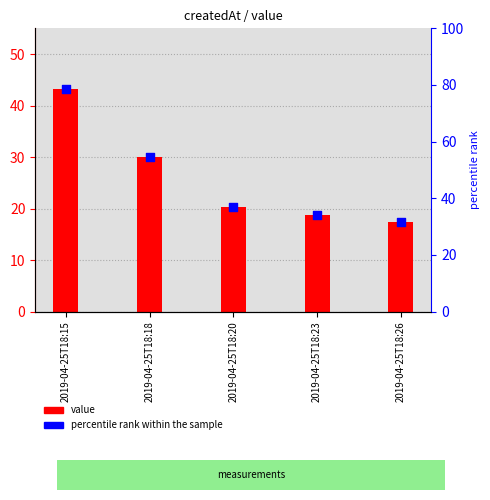

Which series contains the highest Y value?

percentile rank within the sample